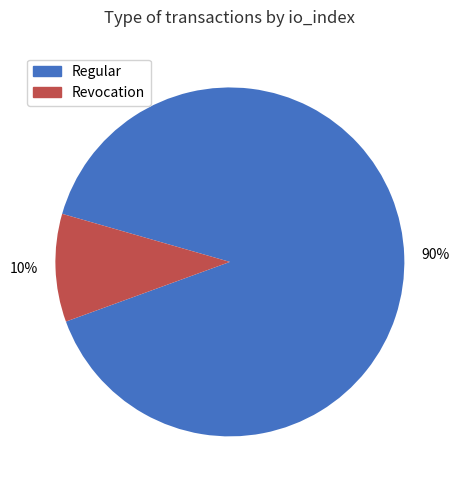

To the nearest percent, what is the average slice percentage?

50%